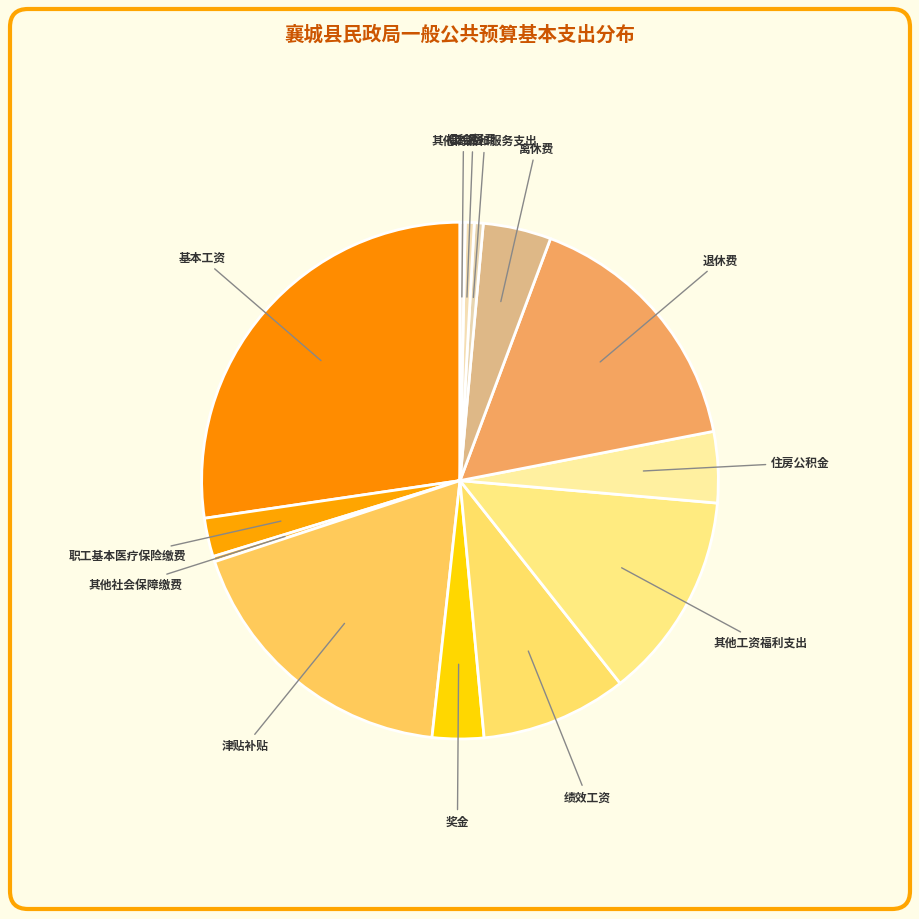

How many slices are in this pie chart?

13